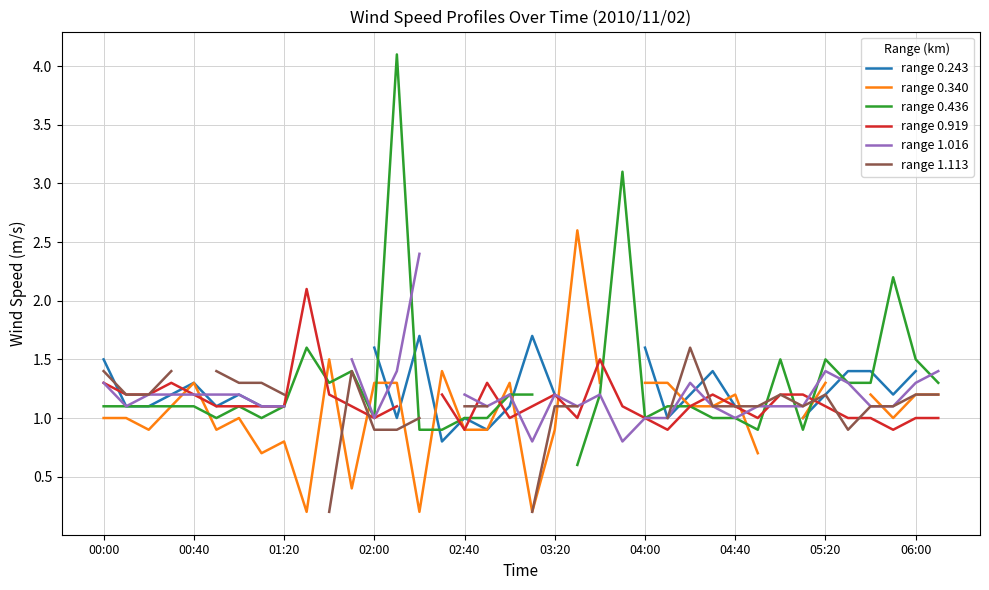

How many positive values does the range 1.113 series have?

32